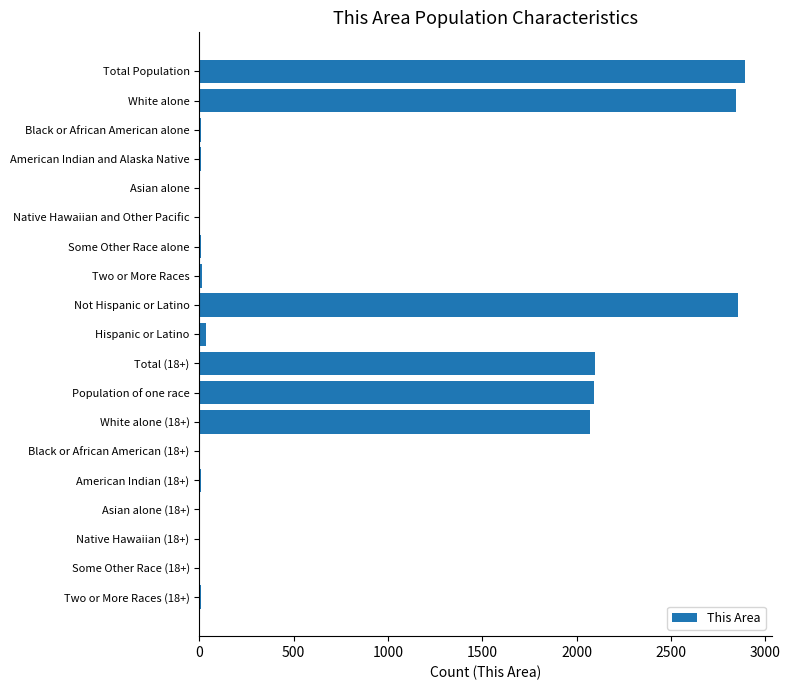

What is the greatest value displayed?

2891